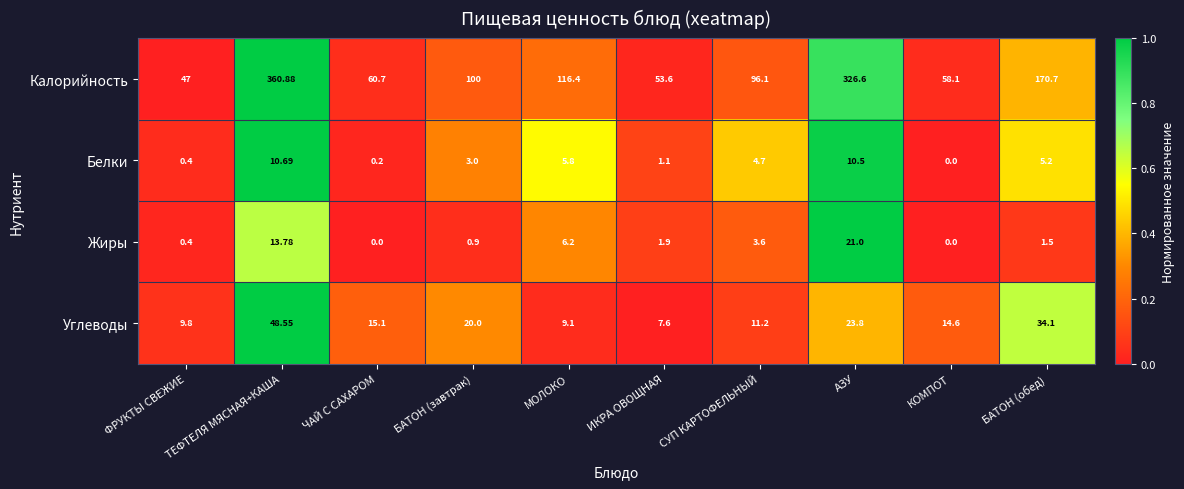

What is the total value across all series at БАТОН (завтрак)?

123.9